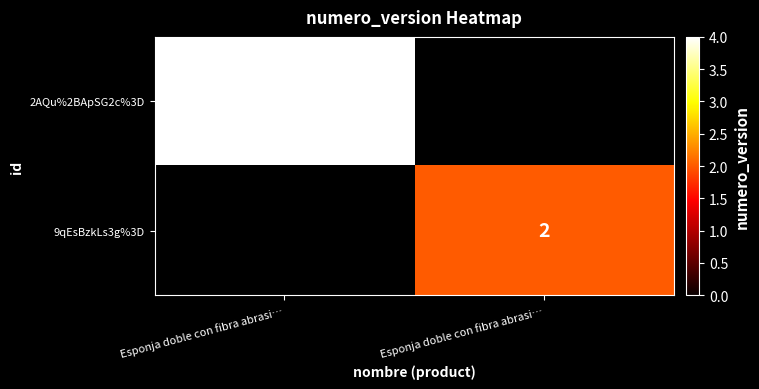

What is the minimum value shown in the chart?

2.0